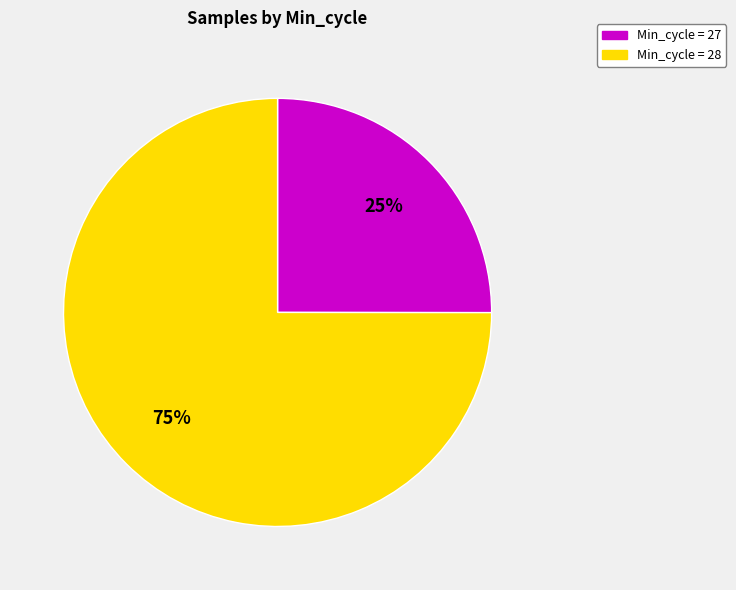

True or false: Min_cycle = 27 accounts for 35% of the total.

False